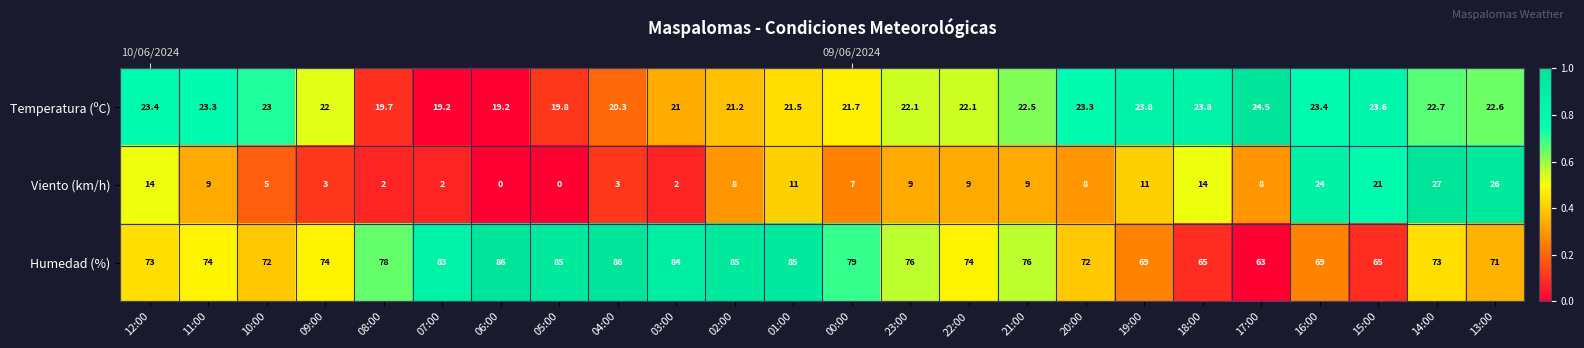

Which series has the largest total across all categories?

Humedad (%)